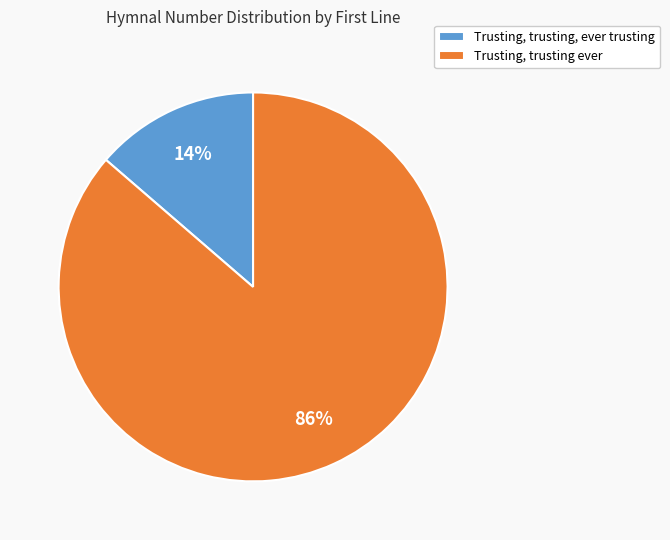

How many segments does this pie chart have?

2